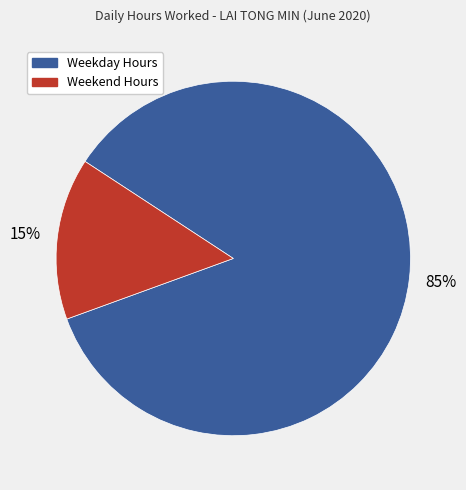

Is there a majority slice in this chart?

Yes